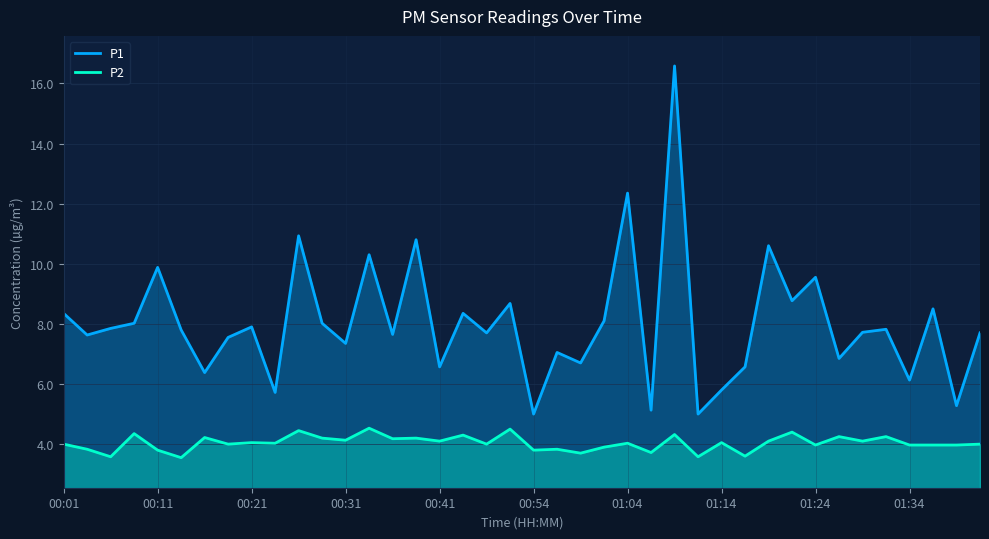

Rank the series by their maximum value, from highest to lowest.

P1, P2